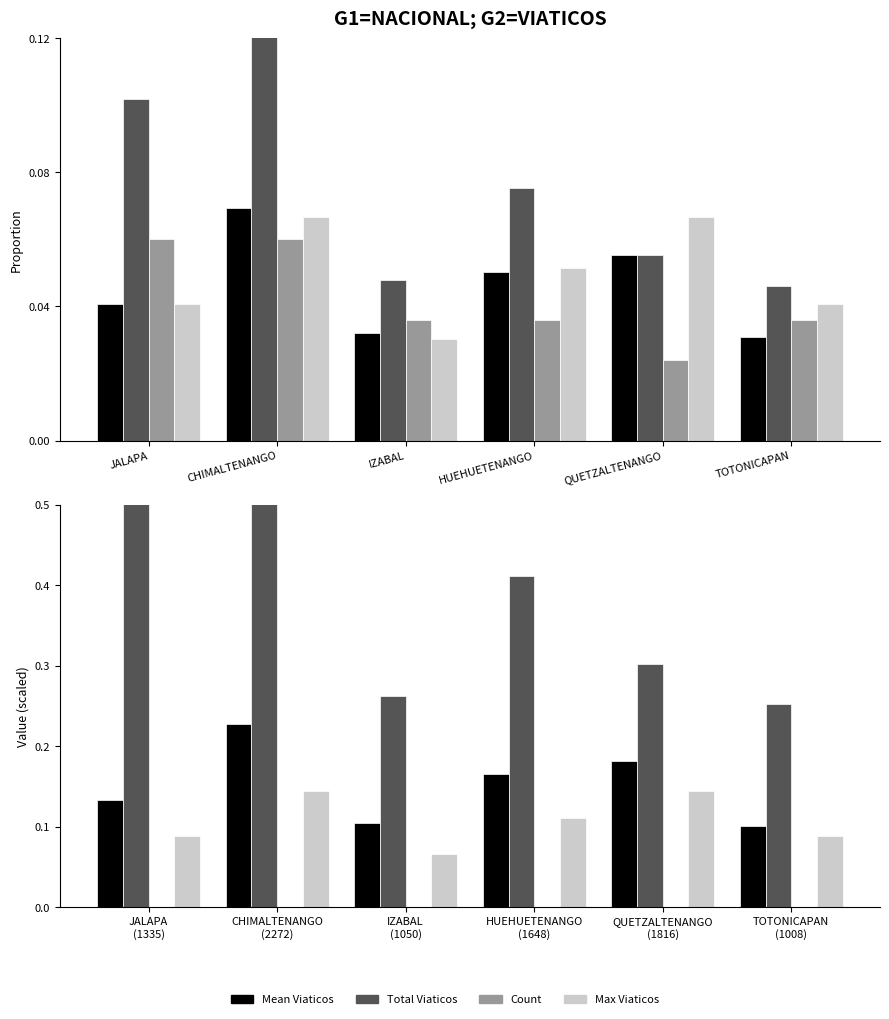

Rank the series by their maximum value, from lowest to highest.

Count, Max Viaticos, Mean Viaticos, Total Viaticos